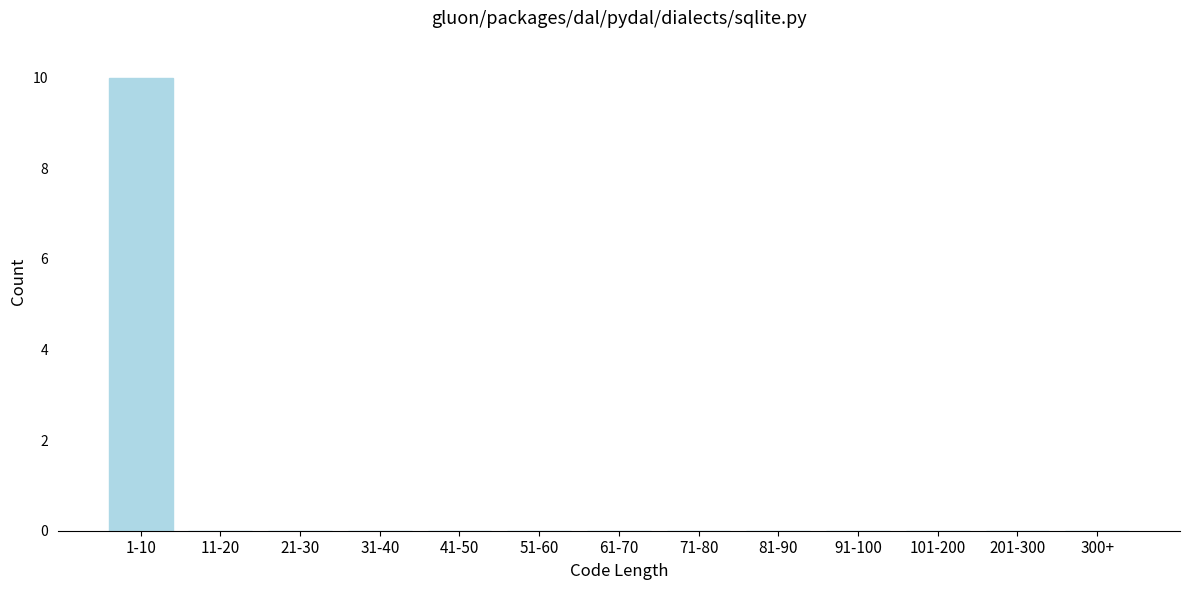

Reading left to right, what are all the values shown in this chart?

1-10=10	11-20=0	21-30=0	31-40=0	41-50=0	51-60=0	61-70=0	71-80=0	81-90=0	91-100=0	101-200=0	201-300=0	300+=0